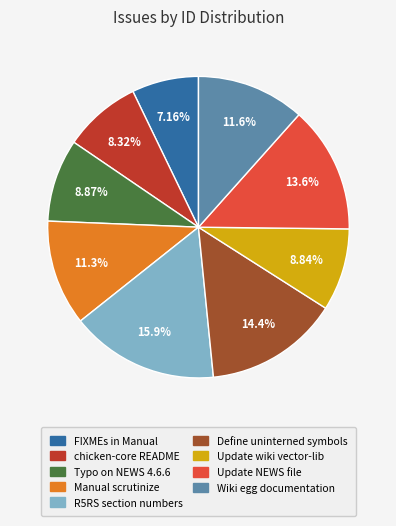

What percentage do Typo on NEWS 4.6.6 and Wiki egg documentation together represent?

20.5%